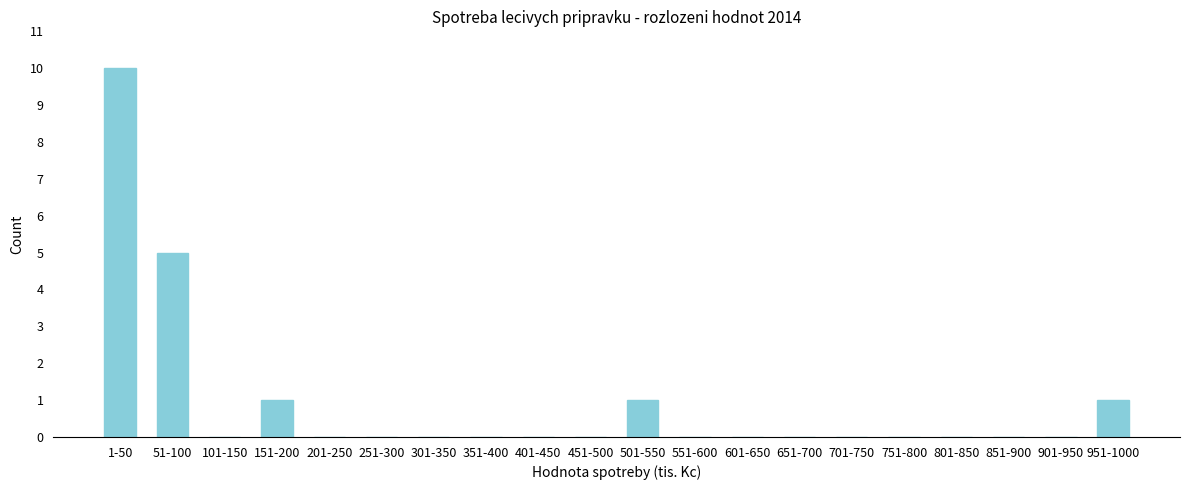

Reading right to left, what are all the values shown in this chart?

951-1000=1	901-950=0	851-900=0	801-850=0	751-800=0	701-750=0	651-700=0	601-650=0	551-600=0	501-550=1	451-500=0	401-450=0	351-400=0	301-350=0	251-300=0	201-250=0	151-200=1	101-150=0	51-100=5	1-50=10